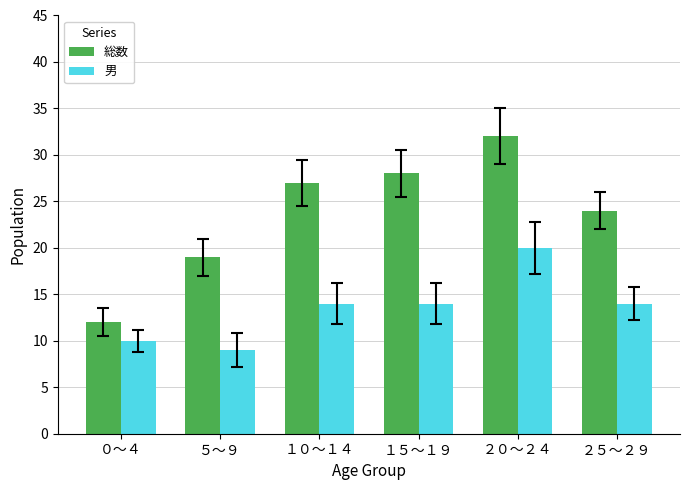

What is the minimum value shown in the chart?

9